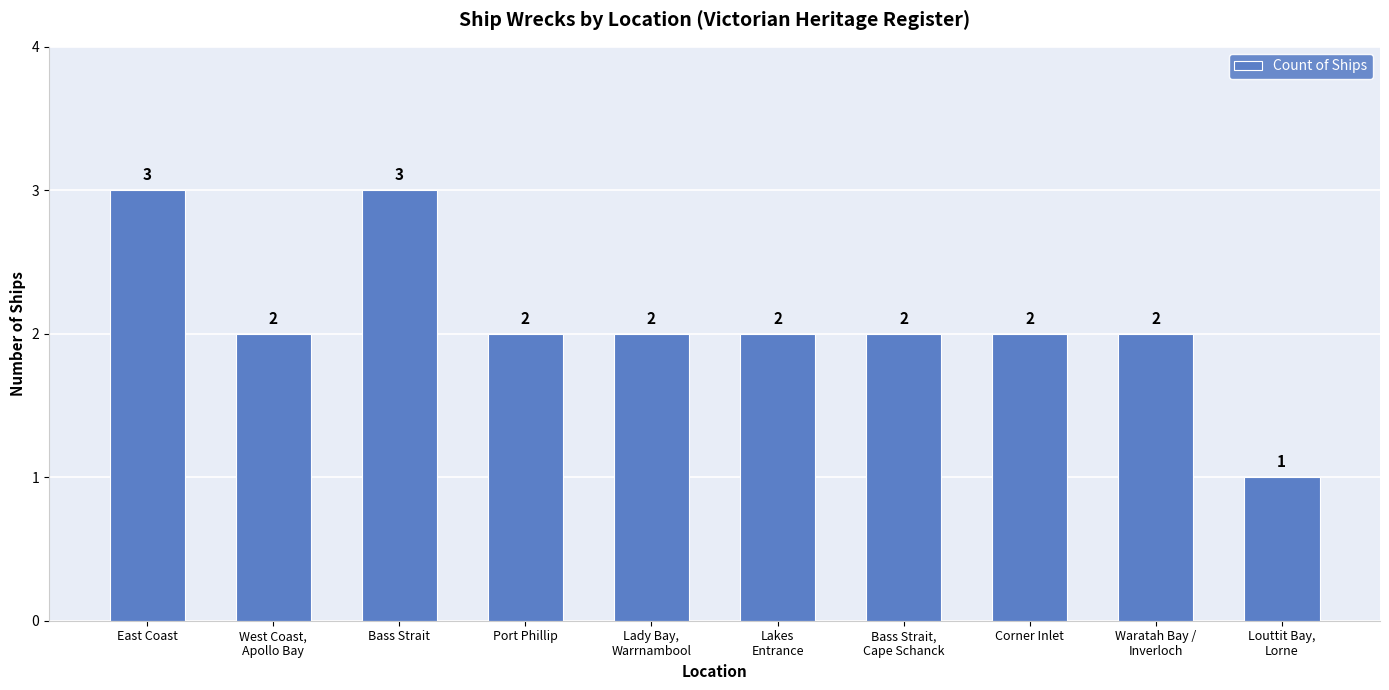

Count the values in the range 2 to 3.

9